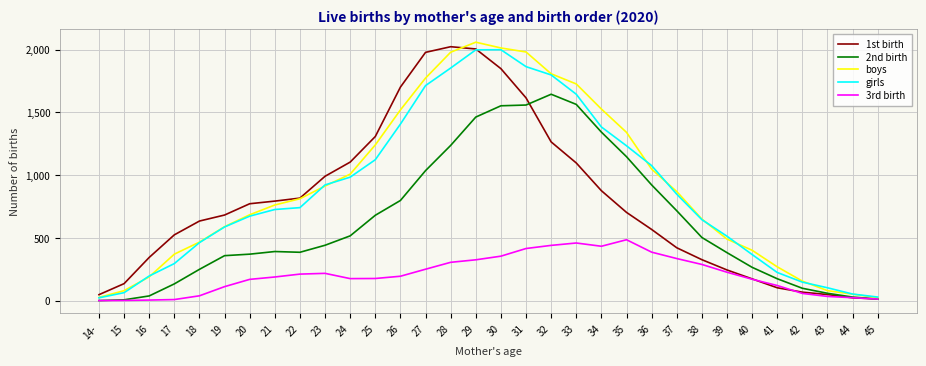

True or false: 1st birth has more than 1 interior local peaks.

False